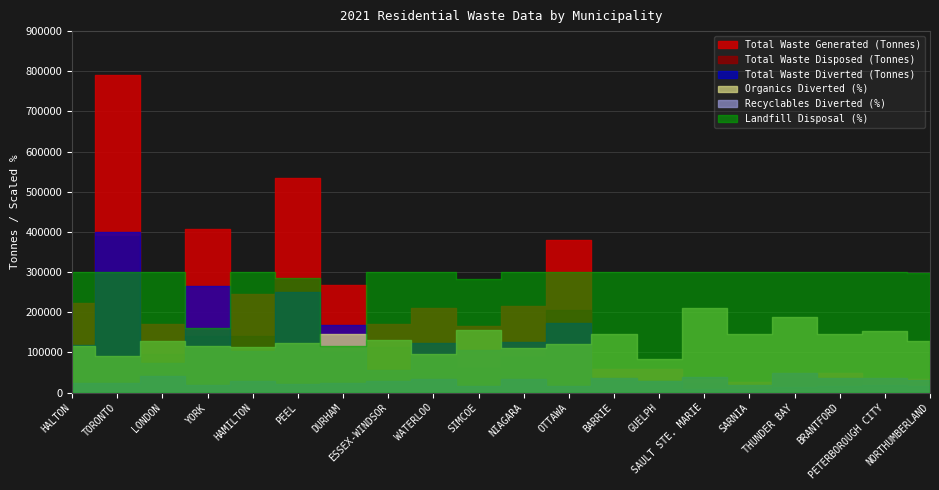

True or false: Total Waste Diverted (Tonnes) has a value of 5420.0 at SAULT STE. MARIE.

False